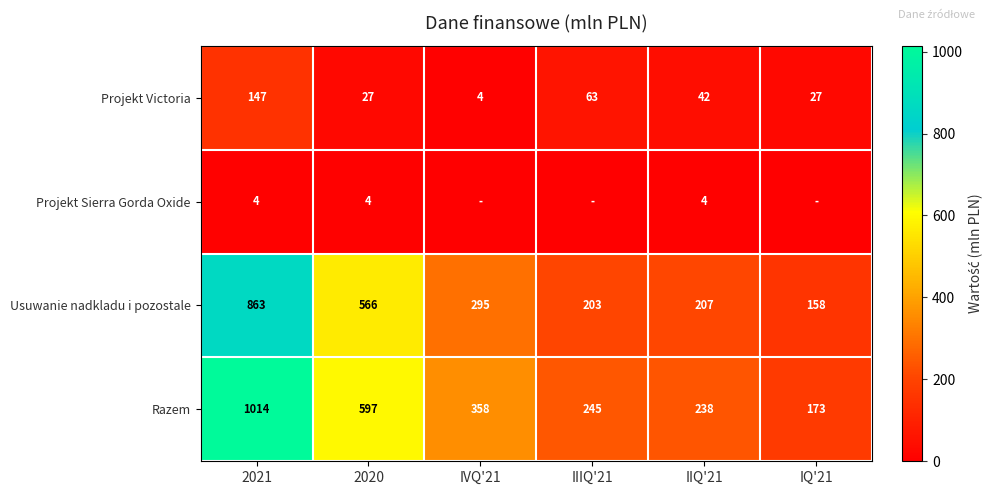

What is the total value across all series at 2021?

2028